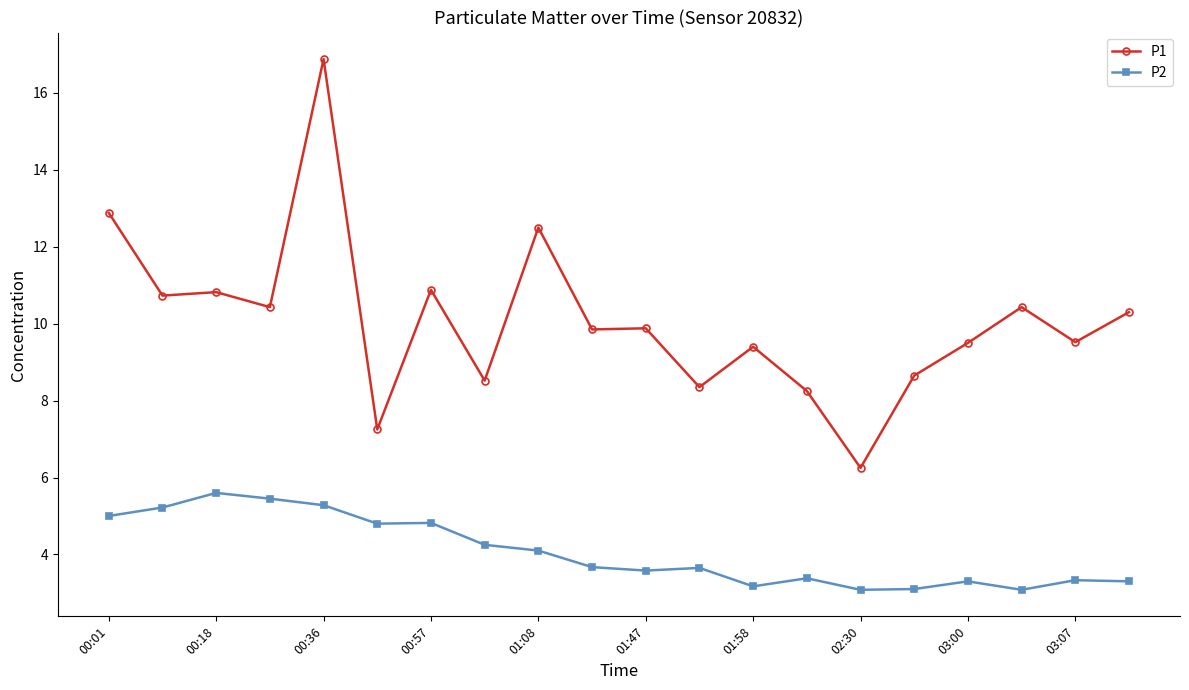

What is the difference between the maximum and minimum values in the P2 series?

2.5